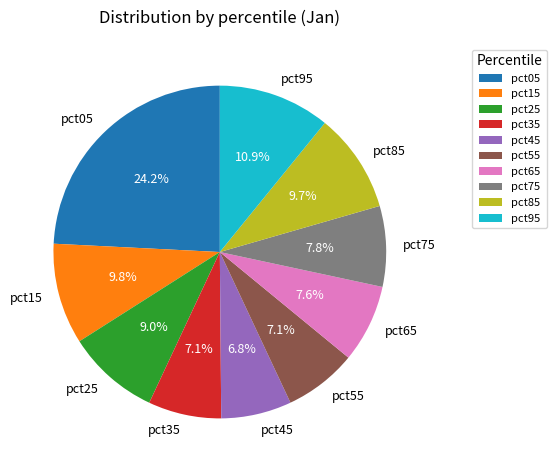

Does any single category account for the majority?

No